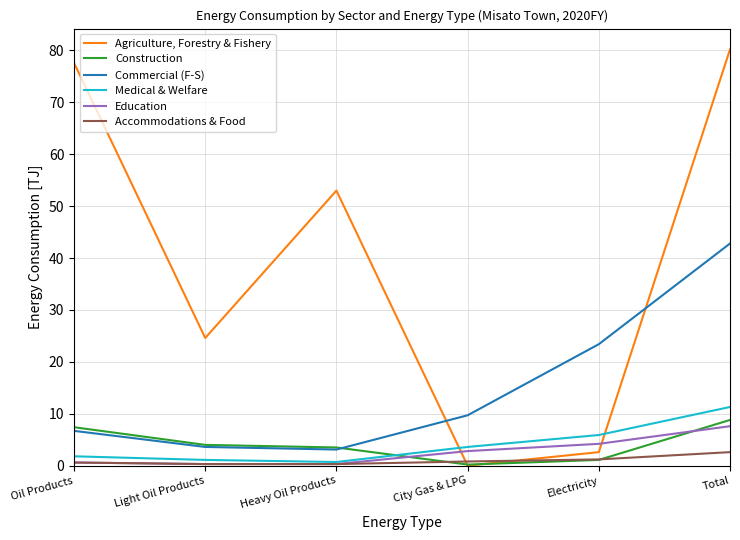

Which series has the largest range (max minus min)?

Agriculture, Forestry & Fishery